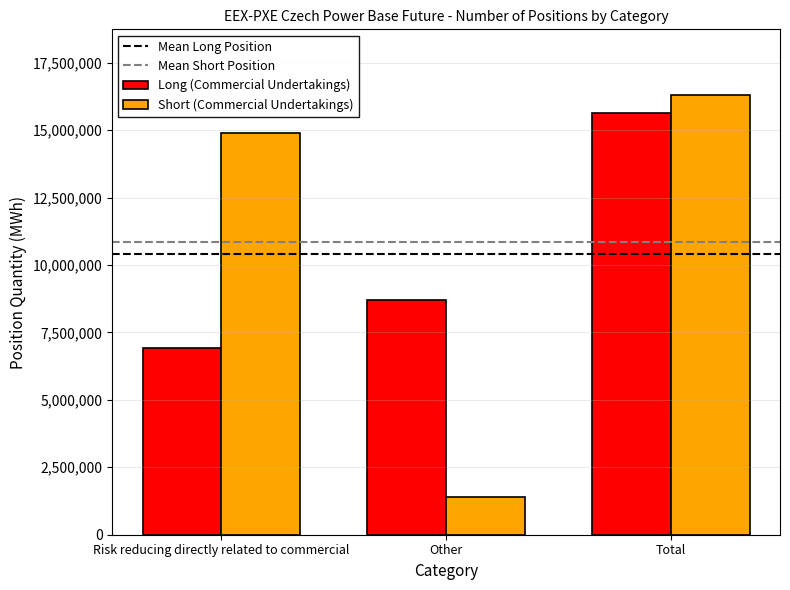

At Total, list the series in order from smallest to largest.

Long (Commercial Undertakings), Short (Commercial Undertakings)